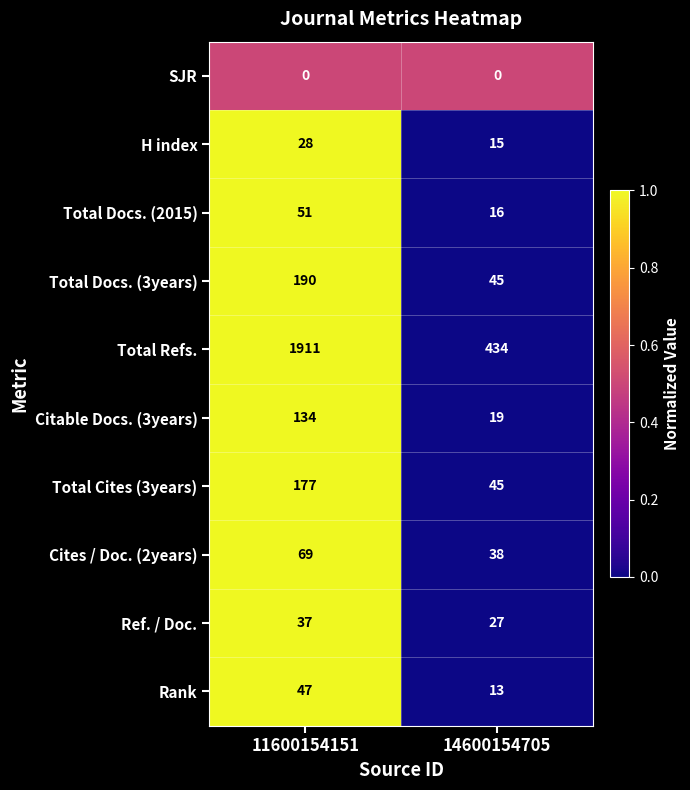

What is the difference between the maximum and minimum values in the H index series?

13